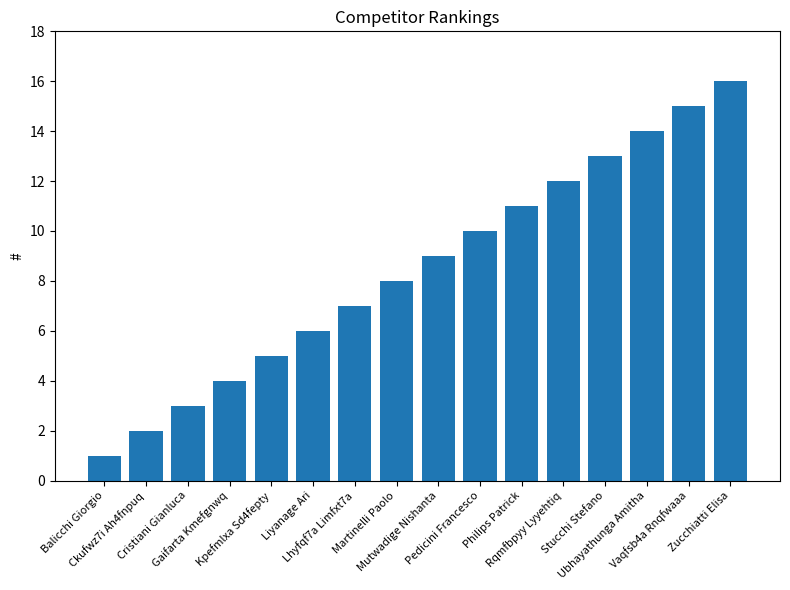

What is the maximum value shown in the chart?

16